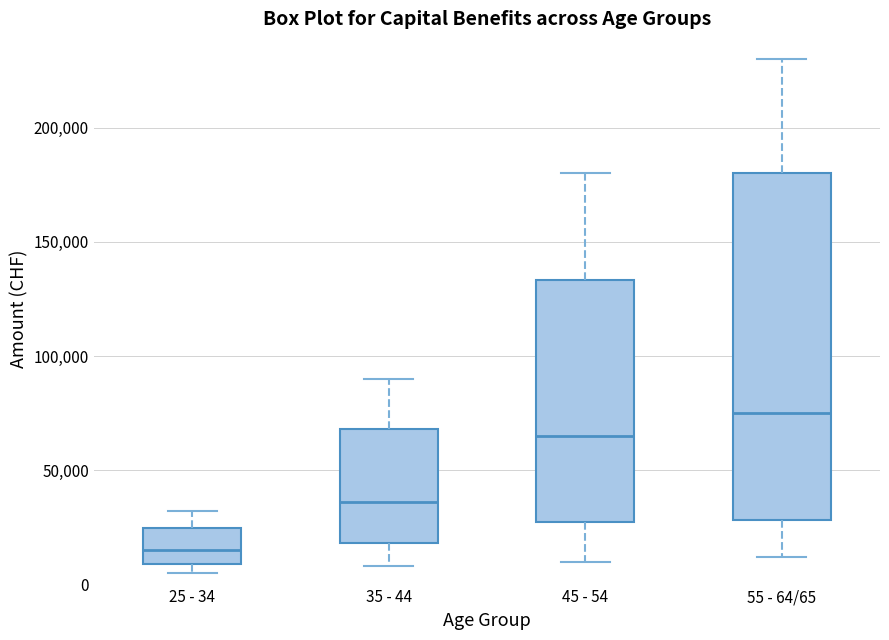

Reading left to right, transcribe this box plot: for each box, give where its median line is, the range the box spans, and where its two whiskers end, as read against the y-axis. The values are not printed on the chart, so give them approximately, as read against the axis.

25 - 34: median 15000, box 10000 to 25000, whiskers 5000 to 30000
35 - 44: median 35000, box 20000 to 70000, whiskers 10000 to 90000
45 - 54: median 65000, box 25000 to 135000, whiskers 10000 to 180000
55 - 64/65: median 75000, box 30000 to 180000, whiskers 10000 to 230000